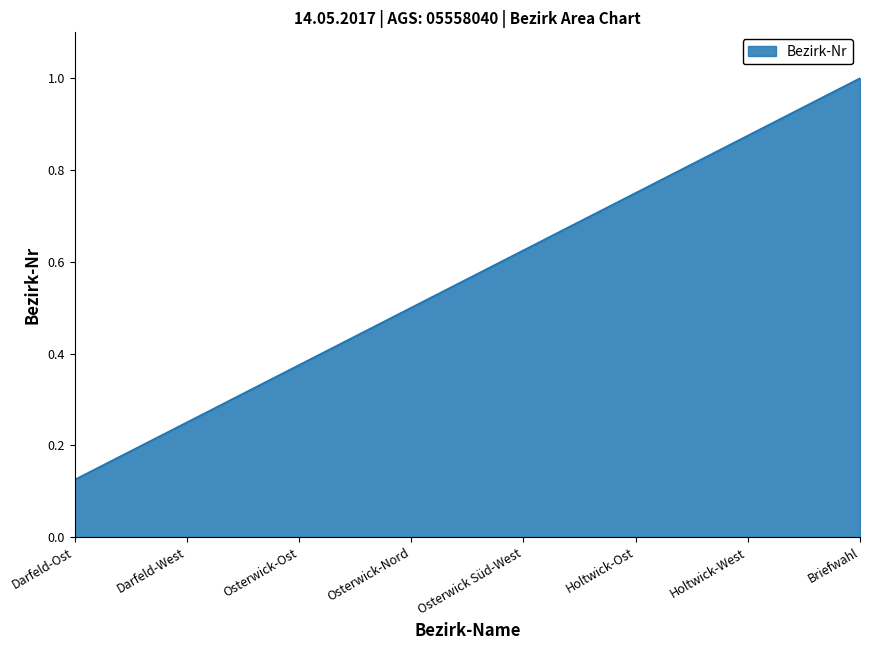

What is the greatest value displayed?

1.0